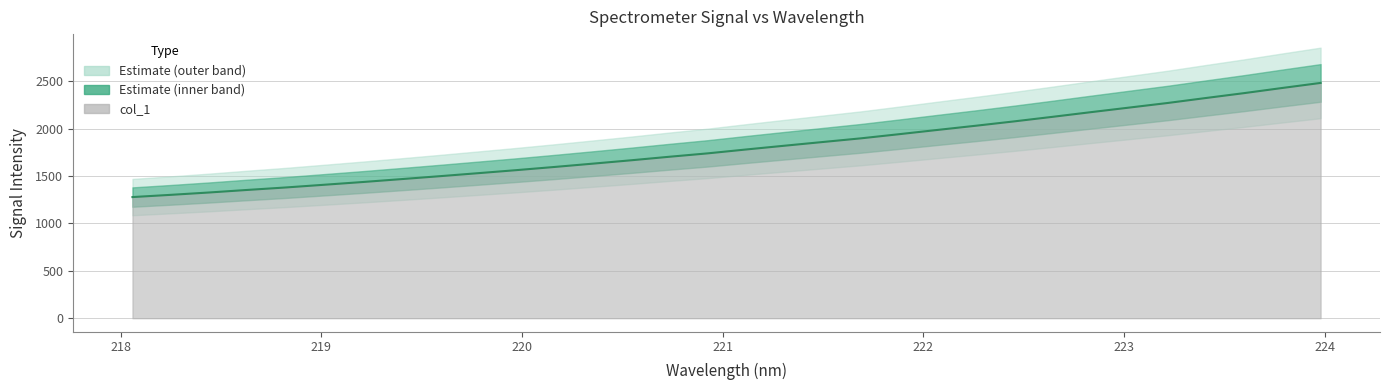

The chart shows a value of 858.9 at 29. True or false?

False